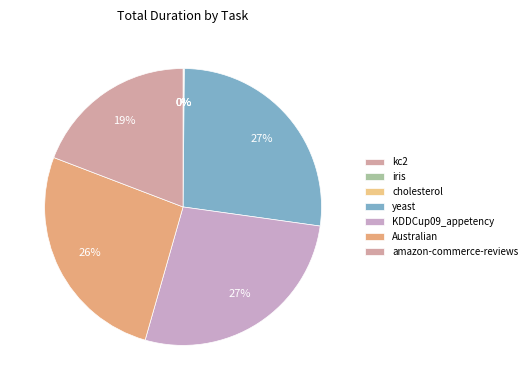

Is there any slice that represents more than half of the pie?

No